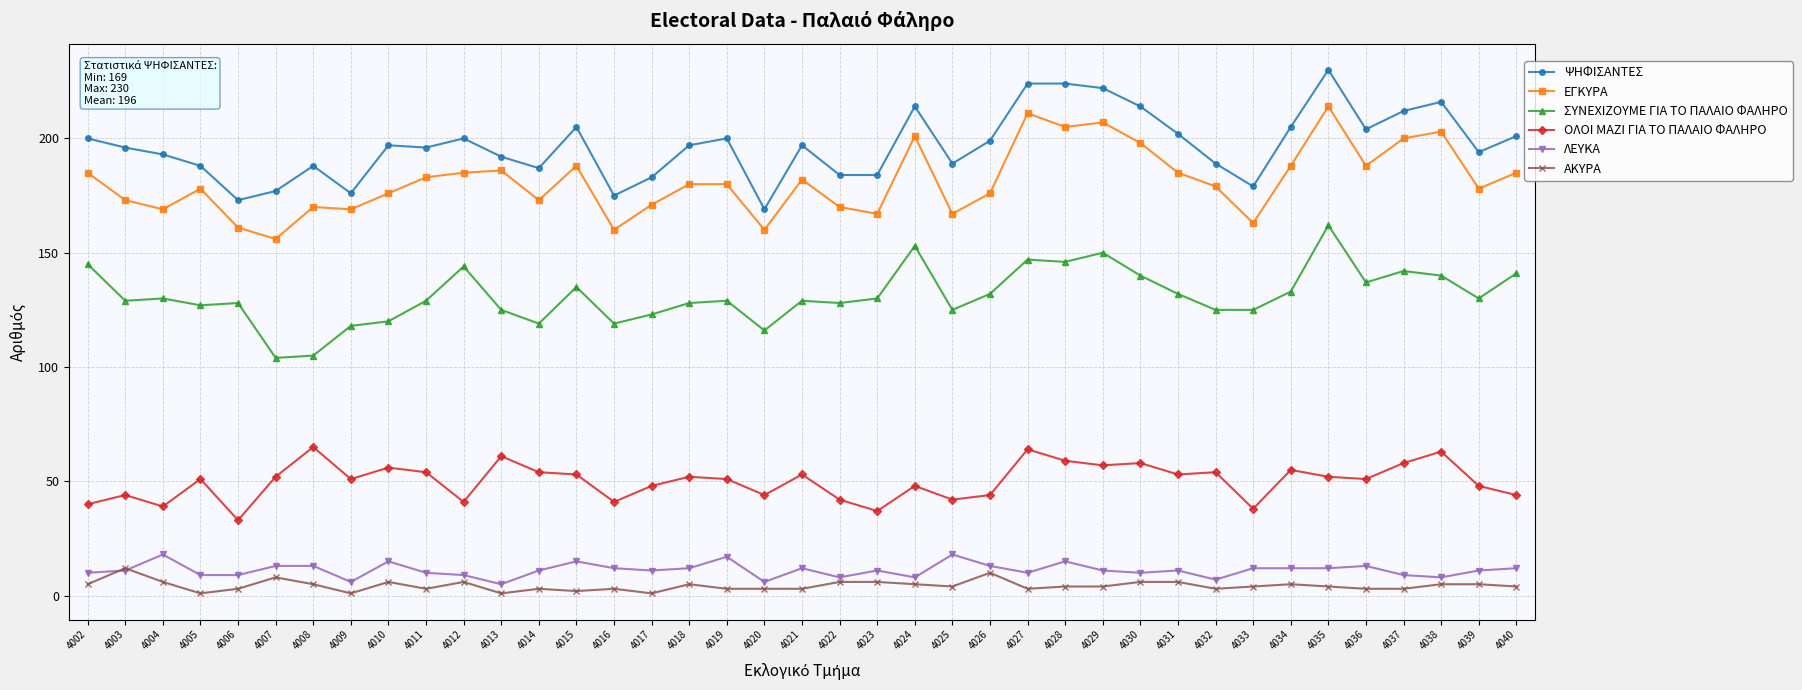

At which category is the sum across all series the highest?

4035